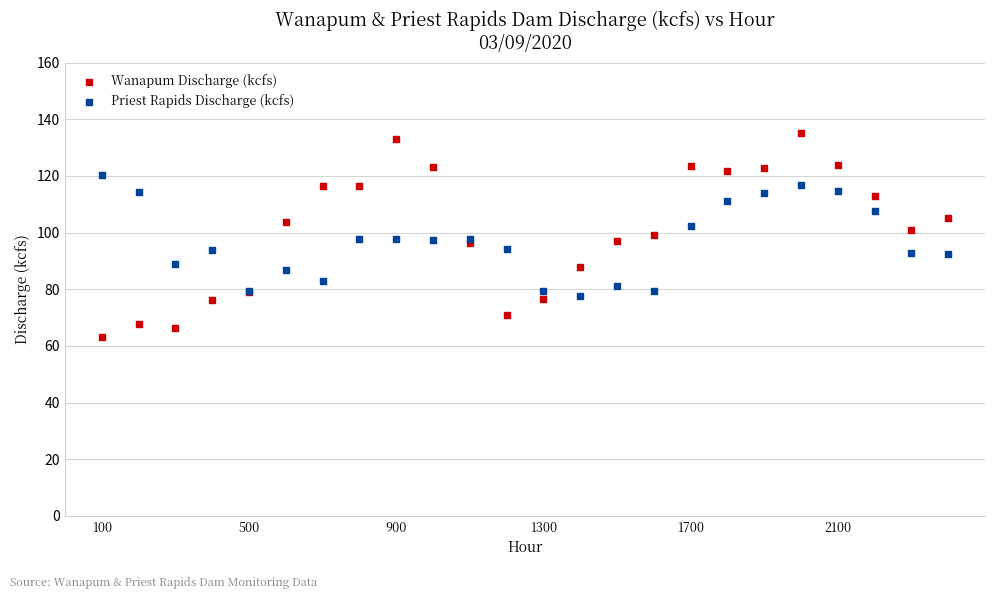

What are all the series names shown in the legend?

Wanapum Discharge (kcfs), Priest Rapids Discharge (kcfs)